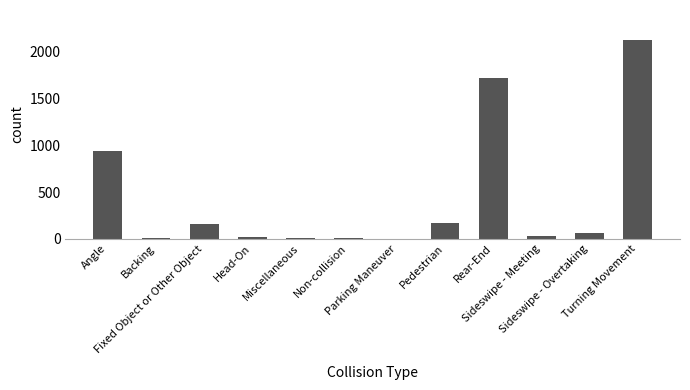

What is the greatest value displayed?

2126